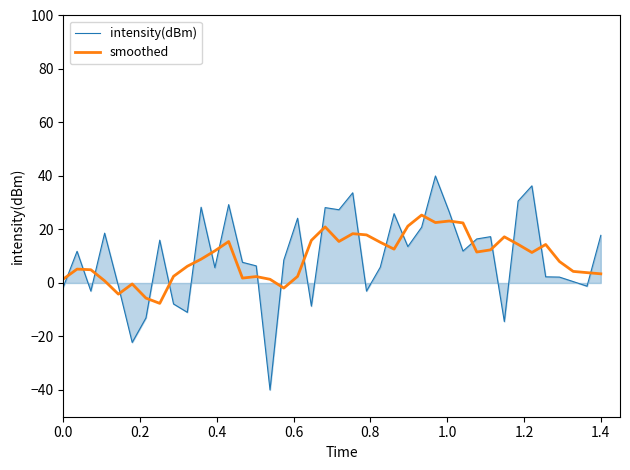

After their last crossing, which series has the higher values: intensity(dBm) or smoothed?

intensity(dBm)